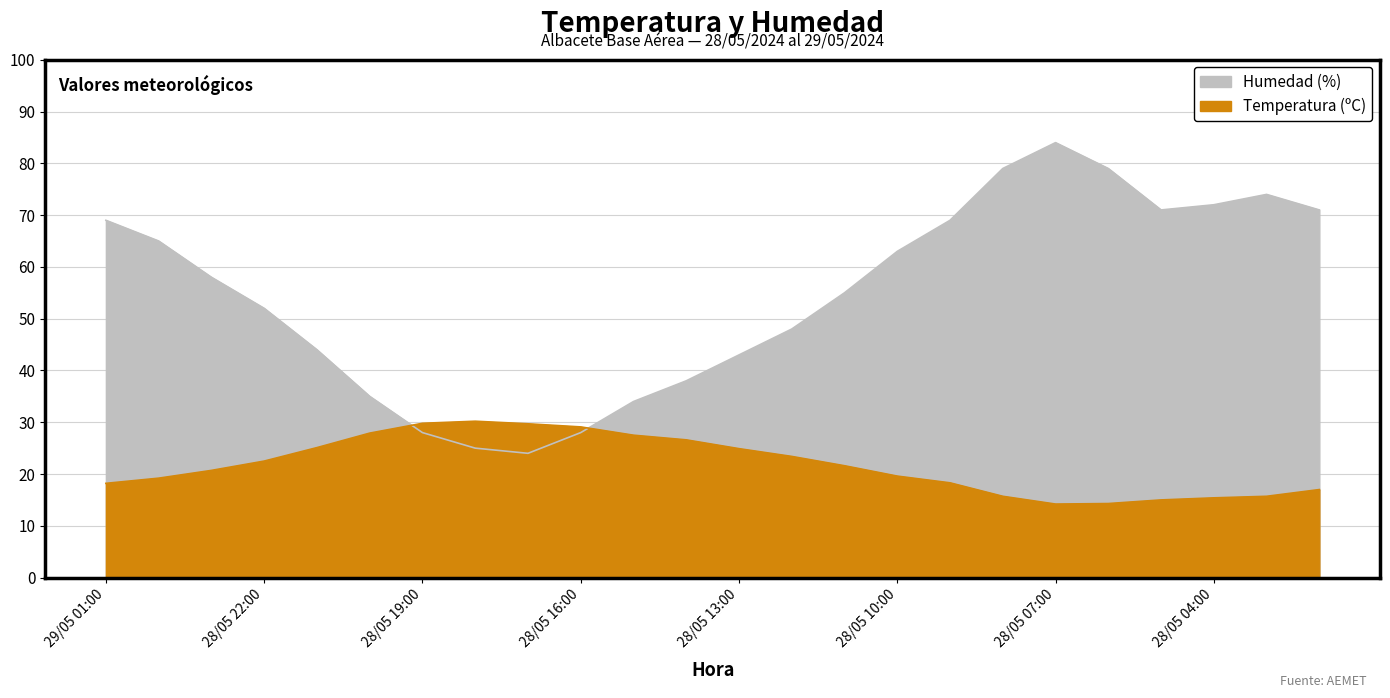

What is the label of the 10th point from the right?

28/05 11:00